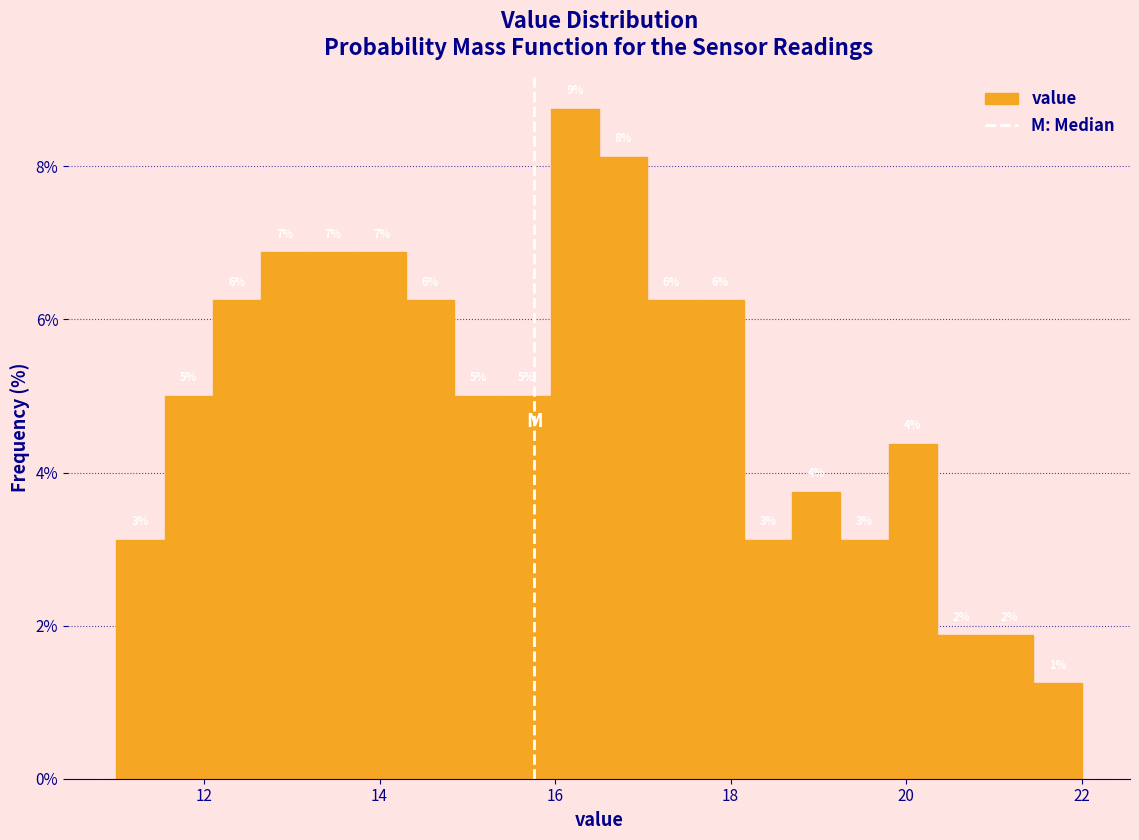

Read against the x-axis, roughly where is the centre of the tallest bar?

16.2